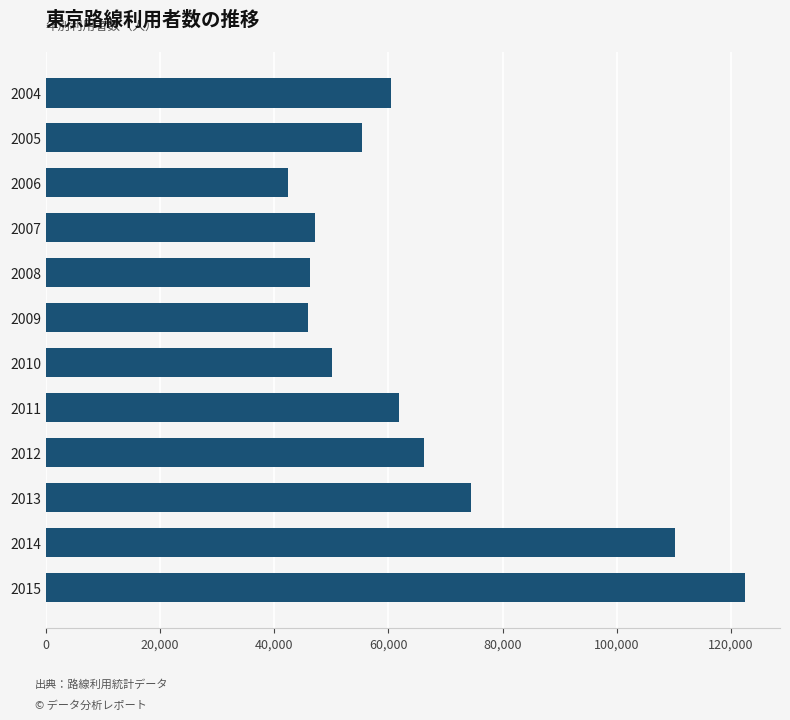

What is the average value?

65239